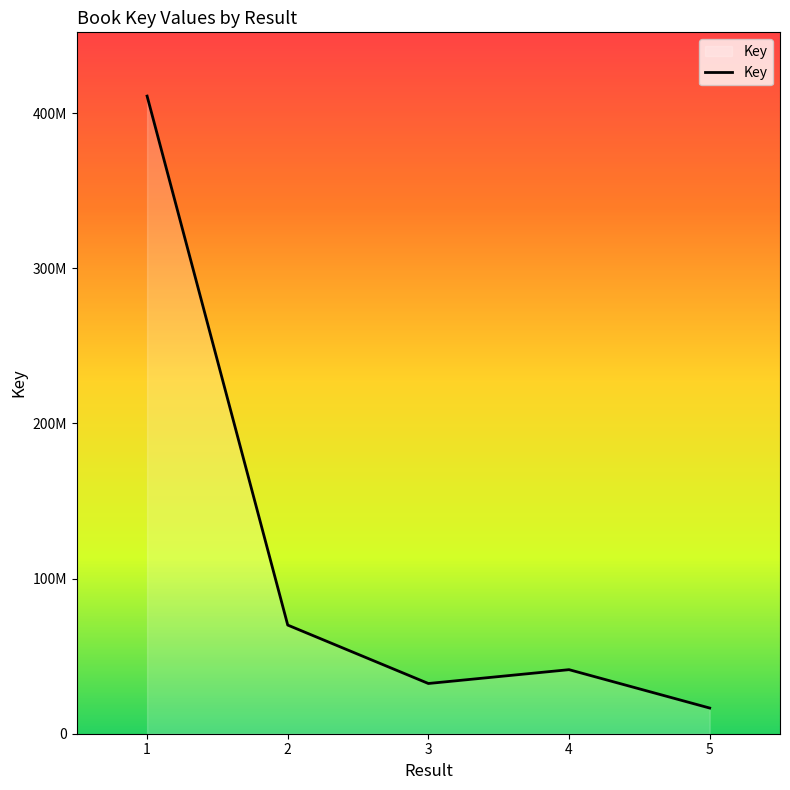

Reading left to right, what are all the values shown in this chart?

1=410959555	2=70019802	3=32367946	4=41284629	5=16553336